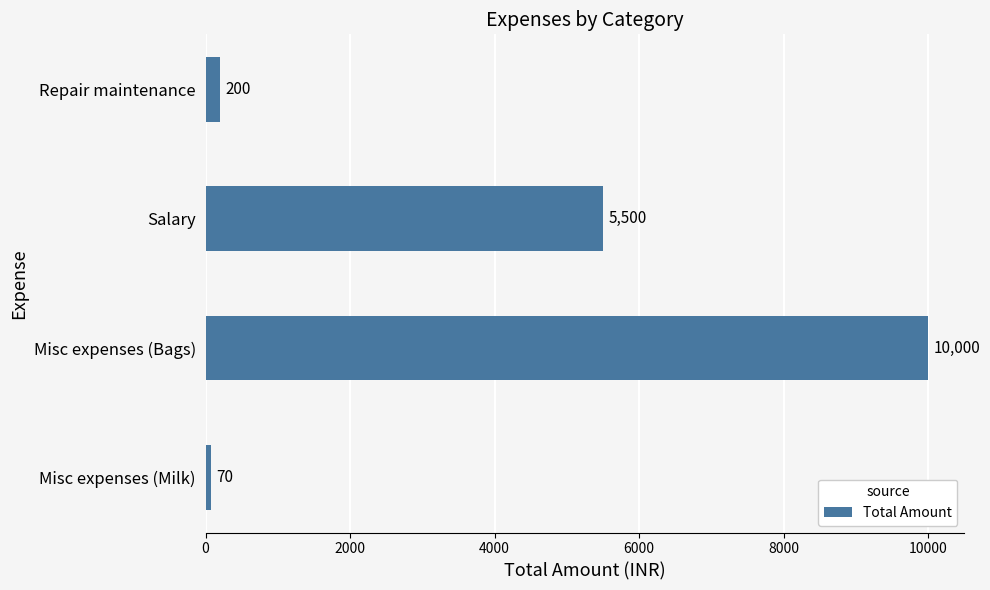

Does the chart contain stacked bars?

No